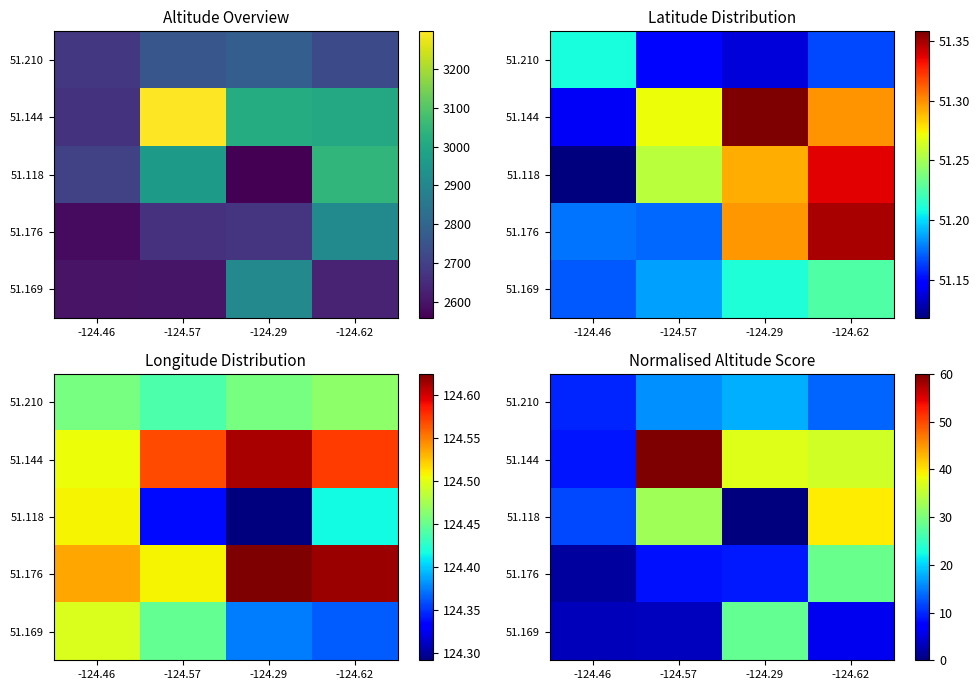

What is the total value across all series at -124.62?

123.8